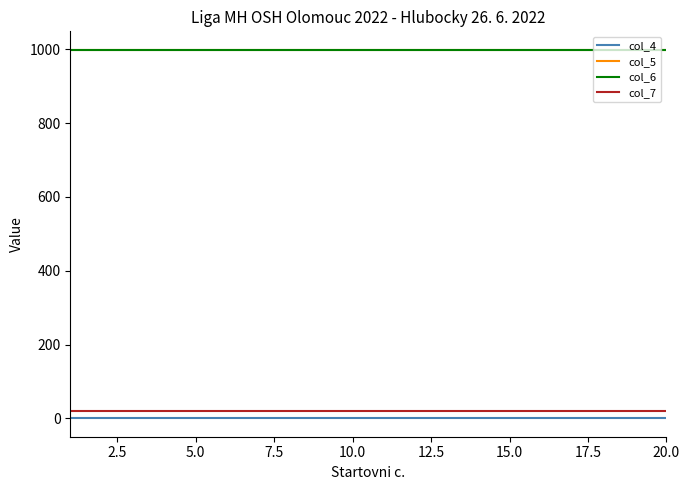

What is the sum of all col_6 values?

19980.0